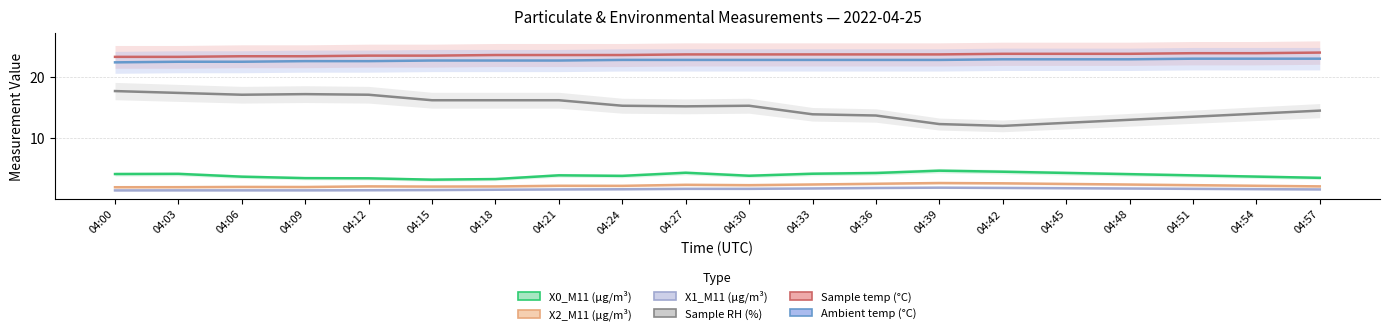

How many distinct data groups are displayed?

6